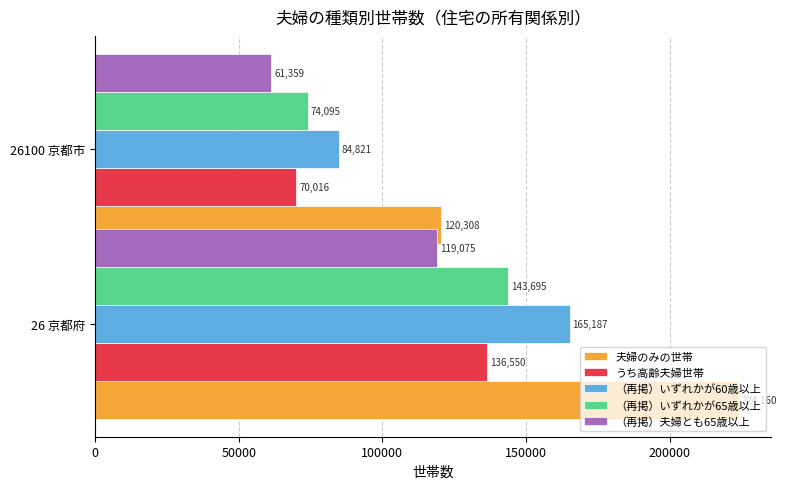

What is the total value across all series at 26 京都府?

788667